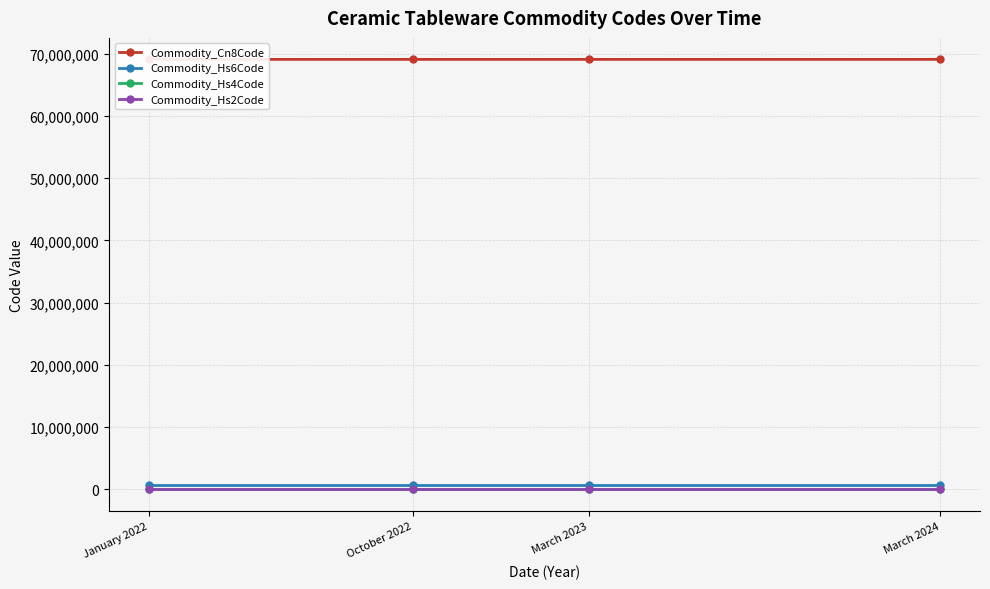

At how many categories does at least one series exceed 47844165?

4